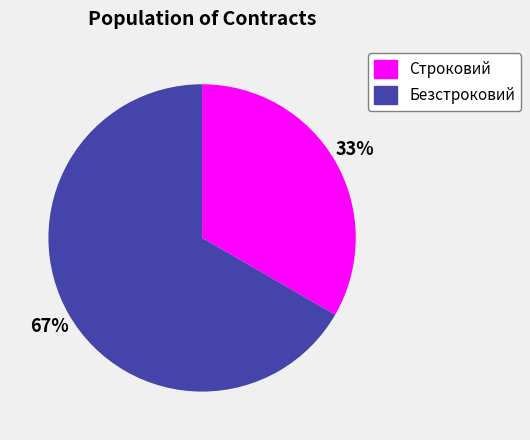

Which has a higher value, Безстроковий or Строковий?

Безстроковий